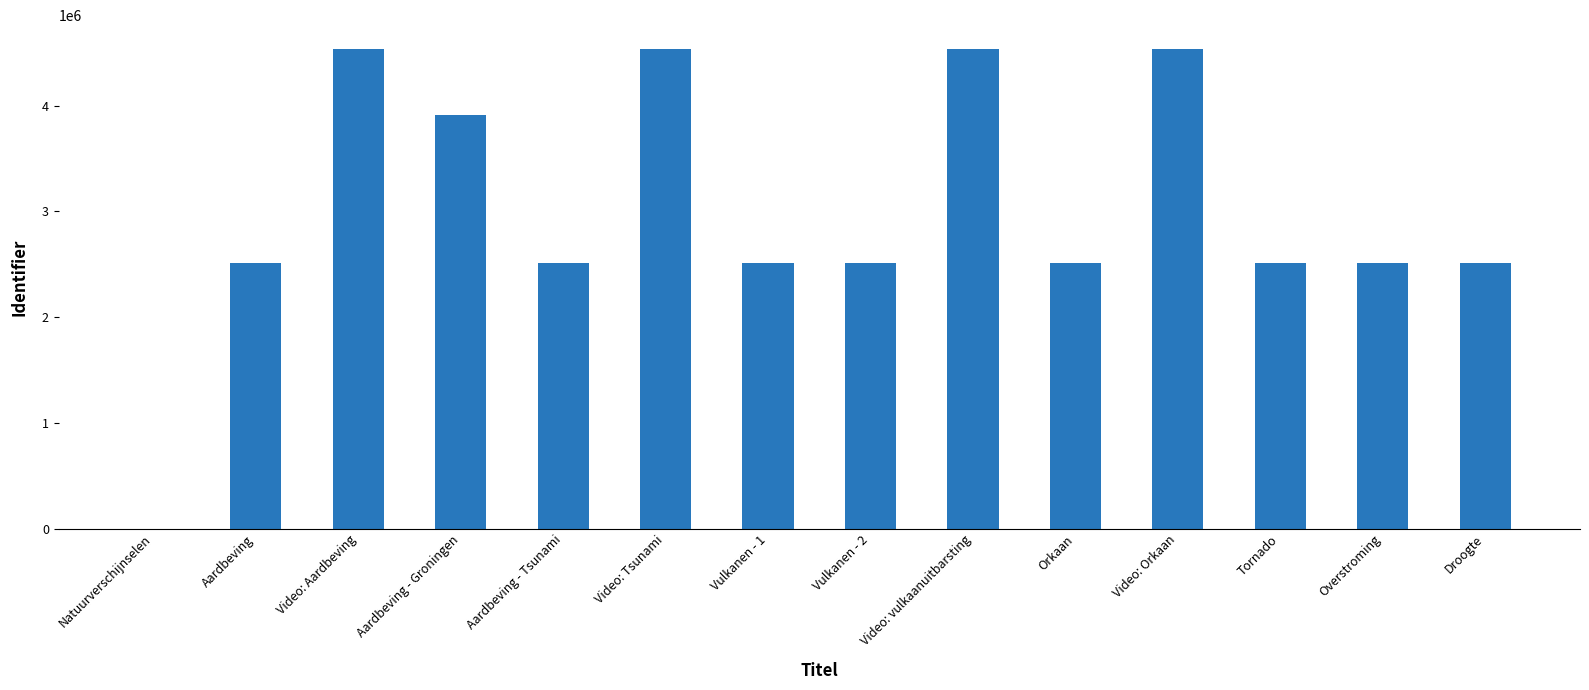

What is the greatest value displayed?

4532860